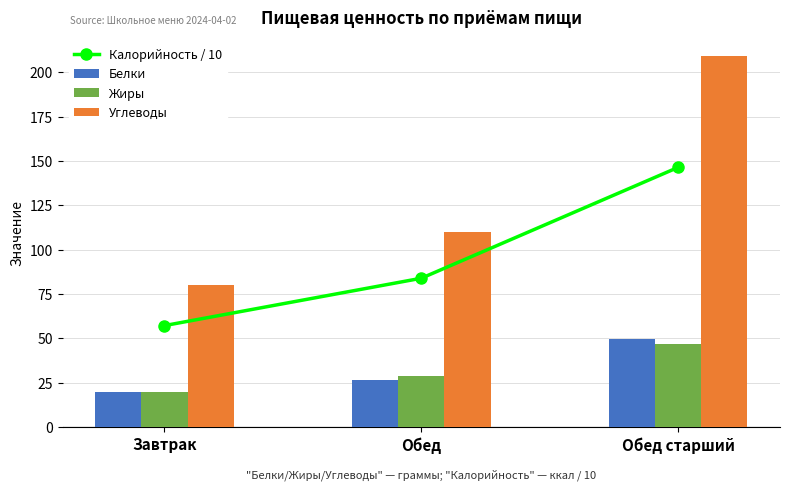

What value does the Жиры series have at Обед?

28.7